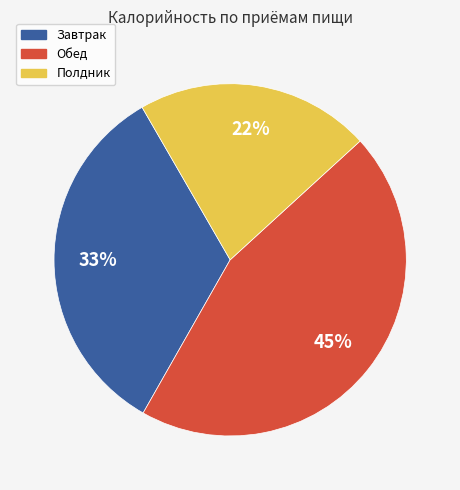

To the nearest percent, what is the average slice percentage?

33%